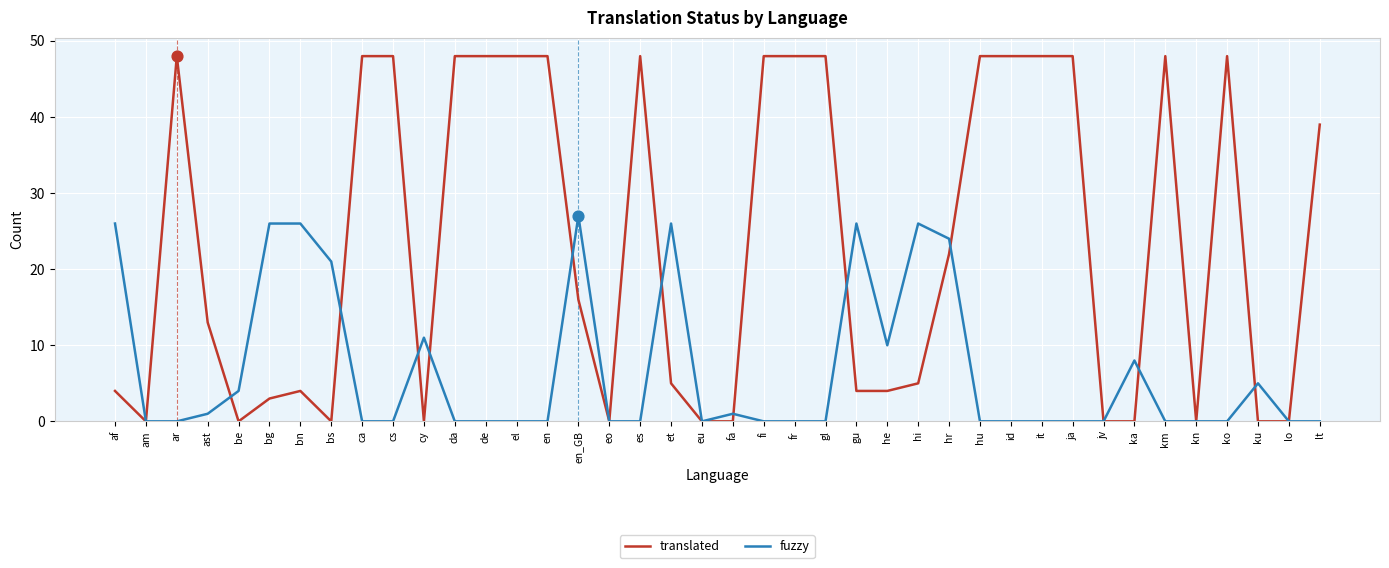

Is the value of fuzzy at en_GB greater than the value of translated at gl?

No